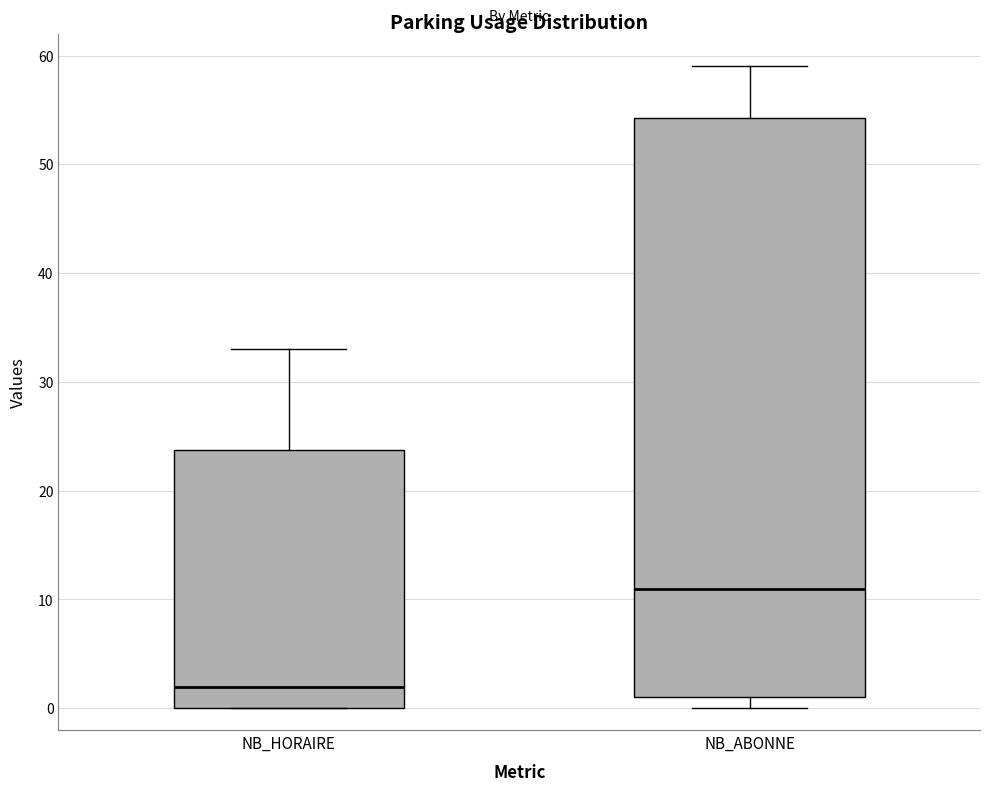

Reading left to right, read every box against the y-axis: the position of its median line, the range the box covers, and the ends of its whiskers. The values are not printed on the chart, so give them approximately, as read against the axis.

NB_HORAIRE: median 2, box 0 to 24, whiskers 0 to 33
NB_ABONNE: median 11, box 1 to 54, whiskers 0 to 59